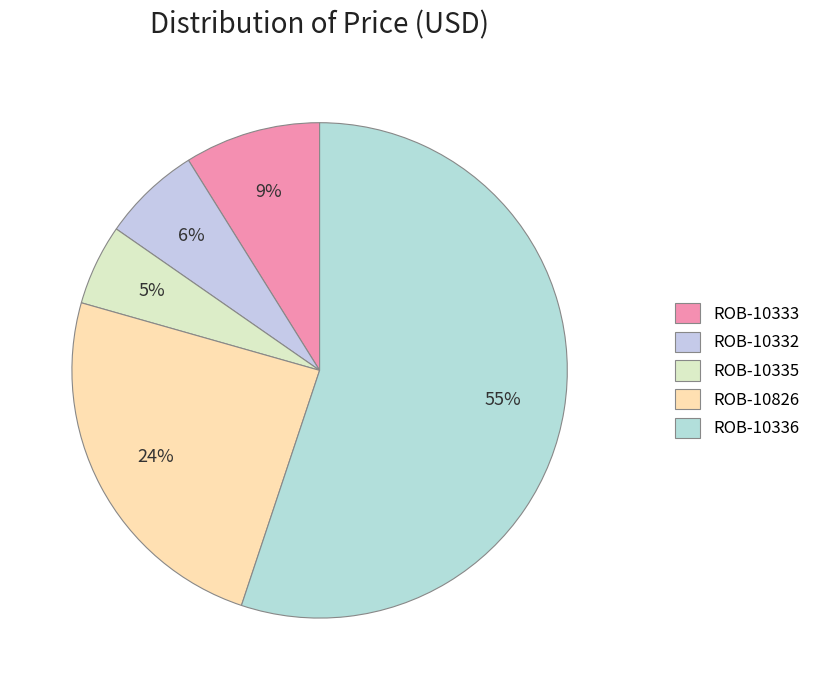

Which category has the smallest portion of the pie?

ROB-10335